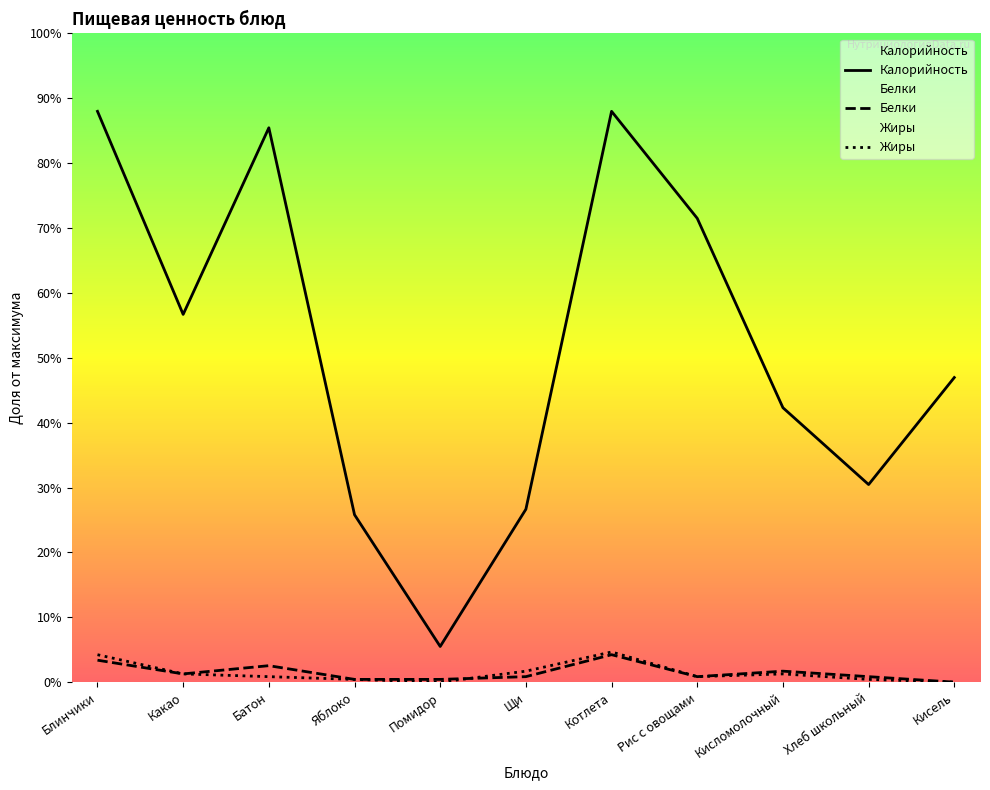

What is the difference between the maximum and minimum values in the Калорийность series?

206.2